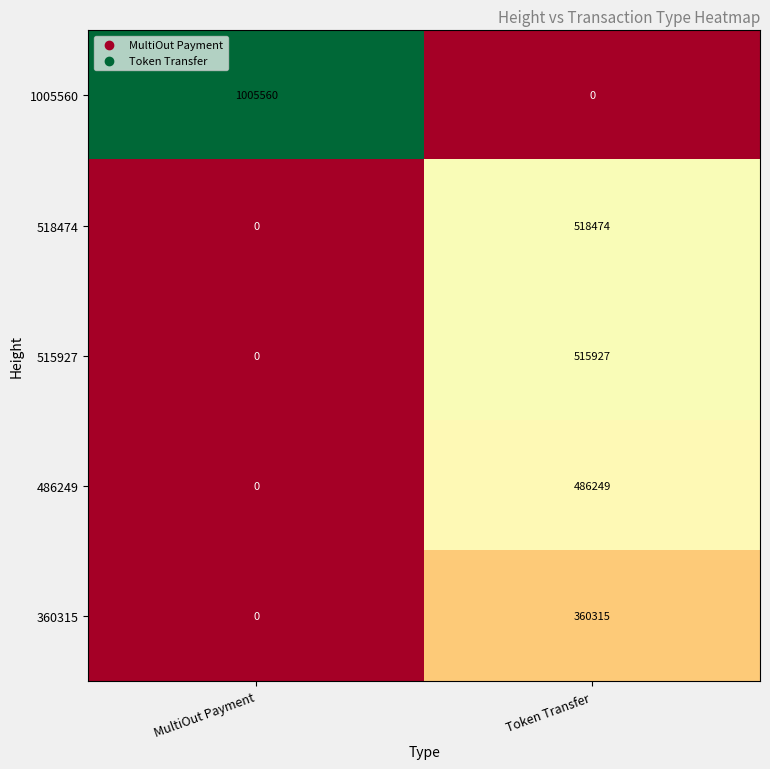

Count the number of data series in this chart.

5